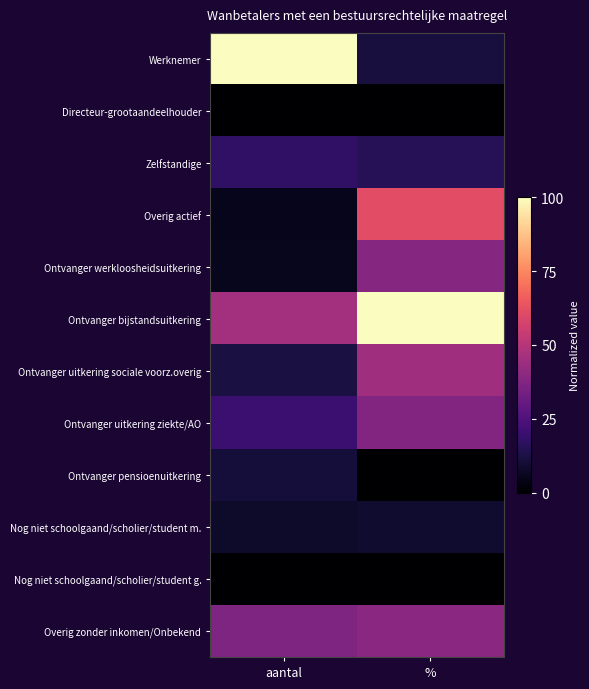

Which series has the largest range (max minus min)?

Werknemer